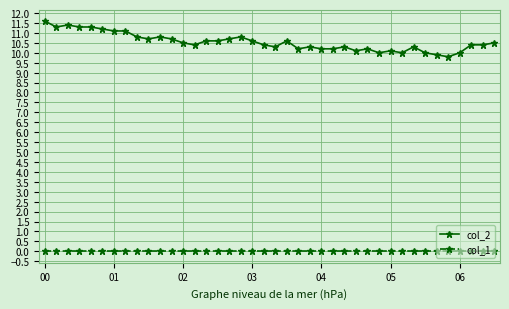

Count the number of data series in this chart.

2